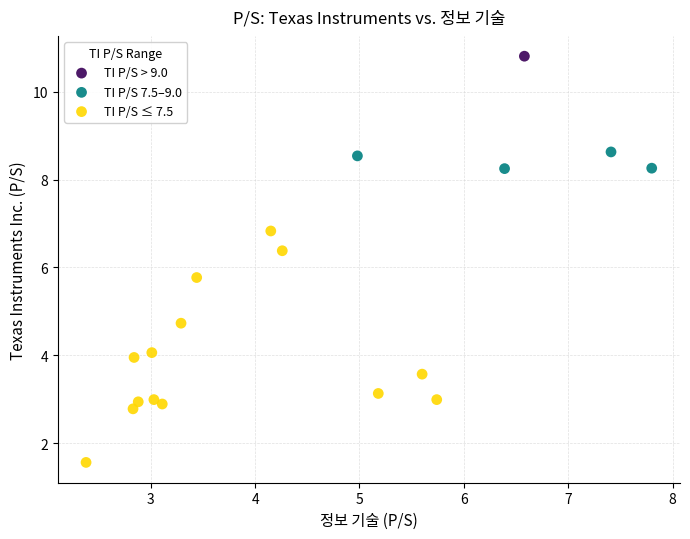

What are all the series names shown in the legend?

TI P/S > 9.0, TI P/S 7.5–9.0, TI P/S ≤ 7.5